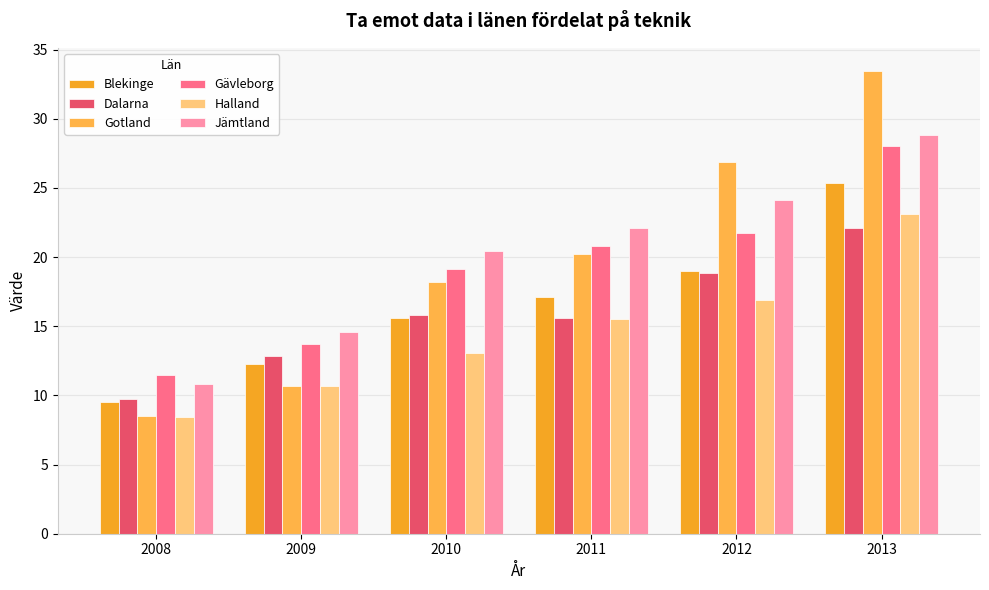

True or false: Blekinge has a value of 25.3 at 2013.

True